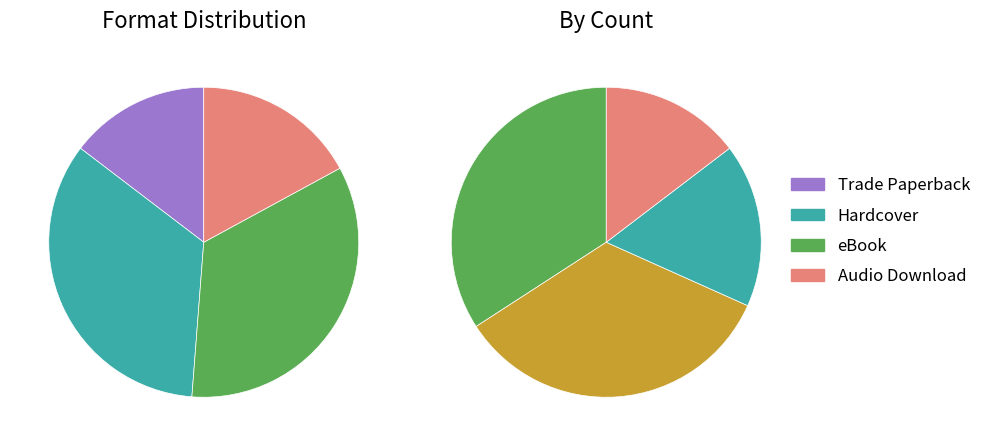

How much of the chart is everything except eBook?

65.9%